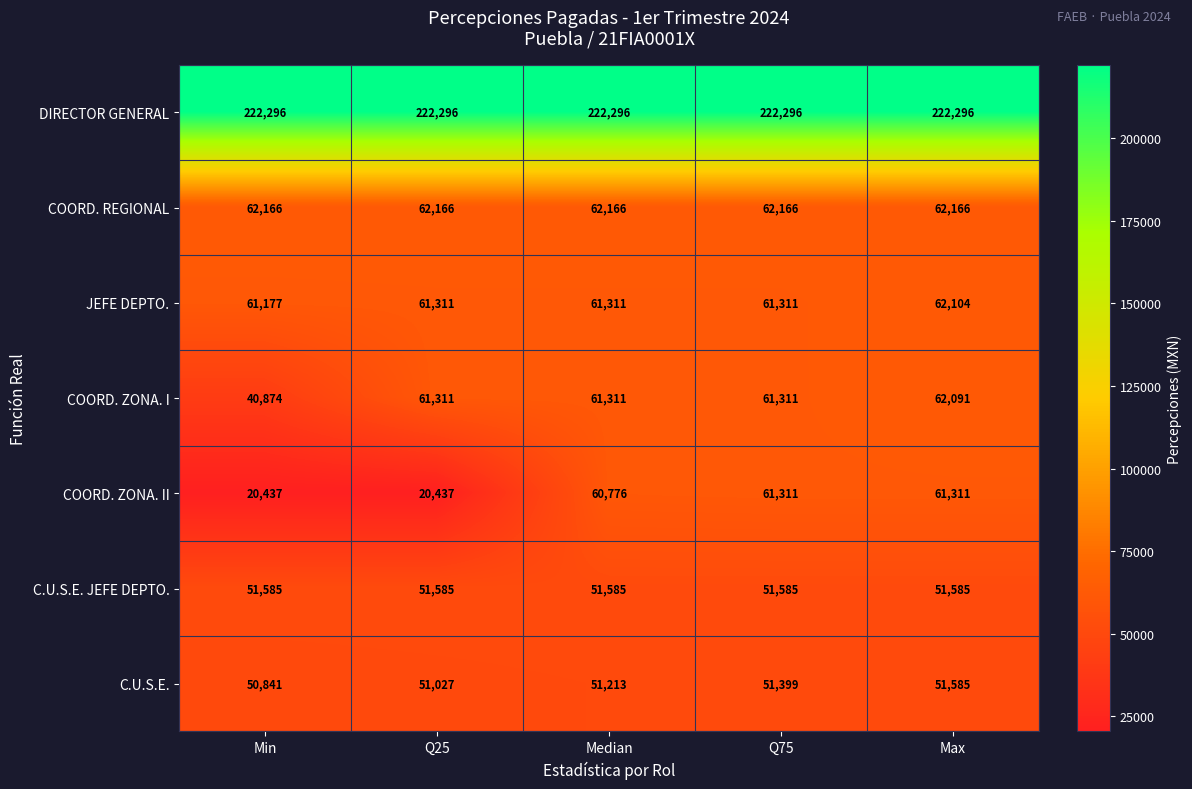

What is the sum of the COORD. ZONA. I values at Min and Q75?

102185